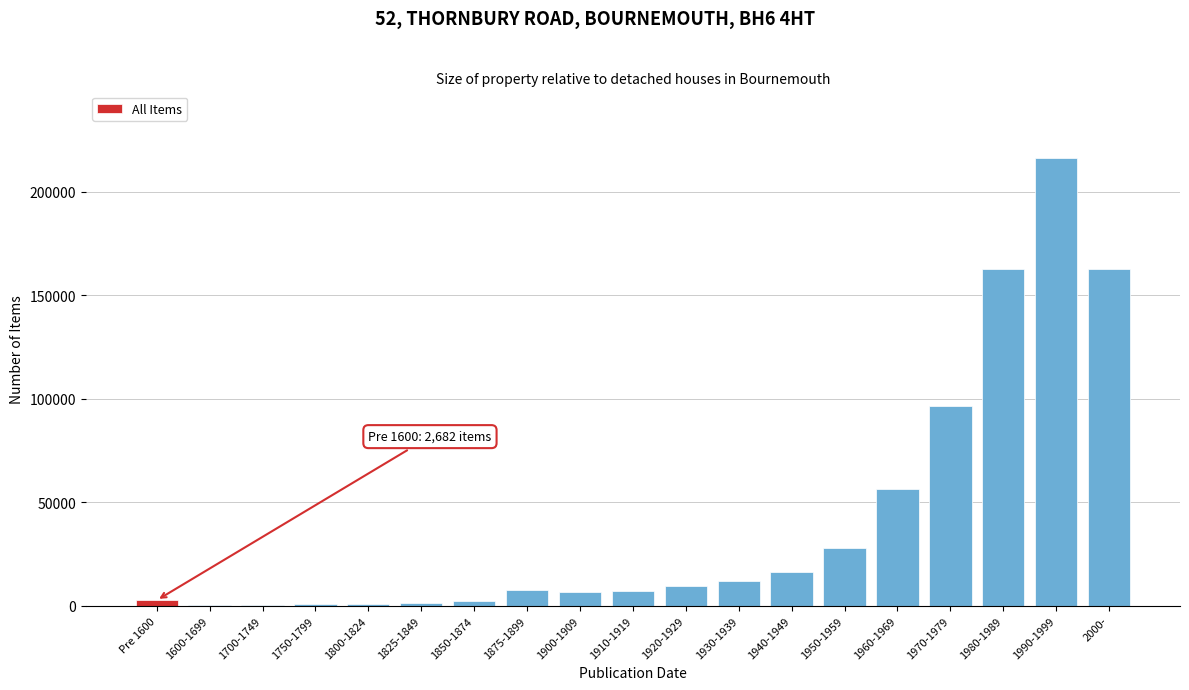

What is the maximum value shown in the chart?

216000